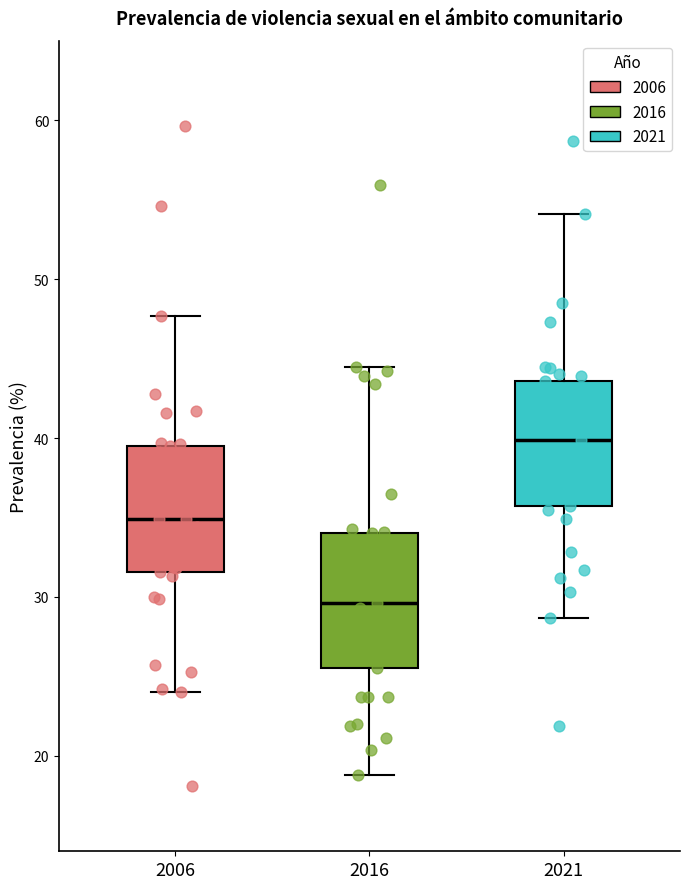

Reading left to right, transcribe this box plot: for each box, give where its median line is, the range the box spans, and where its two whiskers end, as read against the y-axis. The values are not printed on the chart, so give them approximately, as read against the axis.

2006: median 35, box 32 to 40, whiskers 24 to 48
2016: median 30, box 26 to 34, whiskers 19 to 45
2021: median 40, box 36 to 44, whiskers 29 to 54